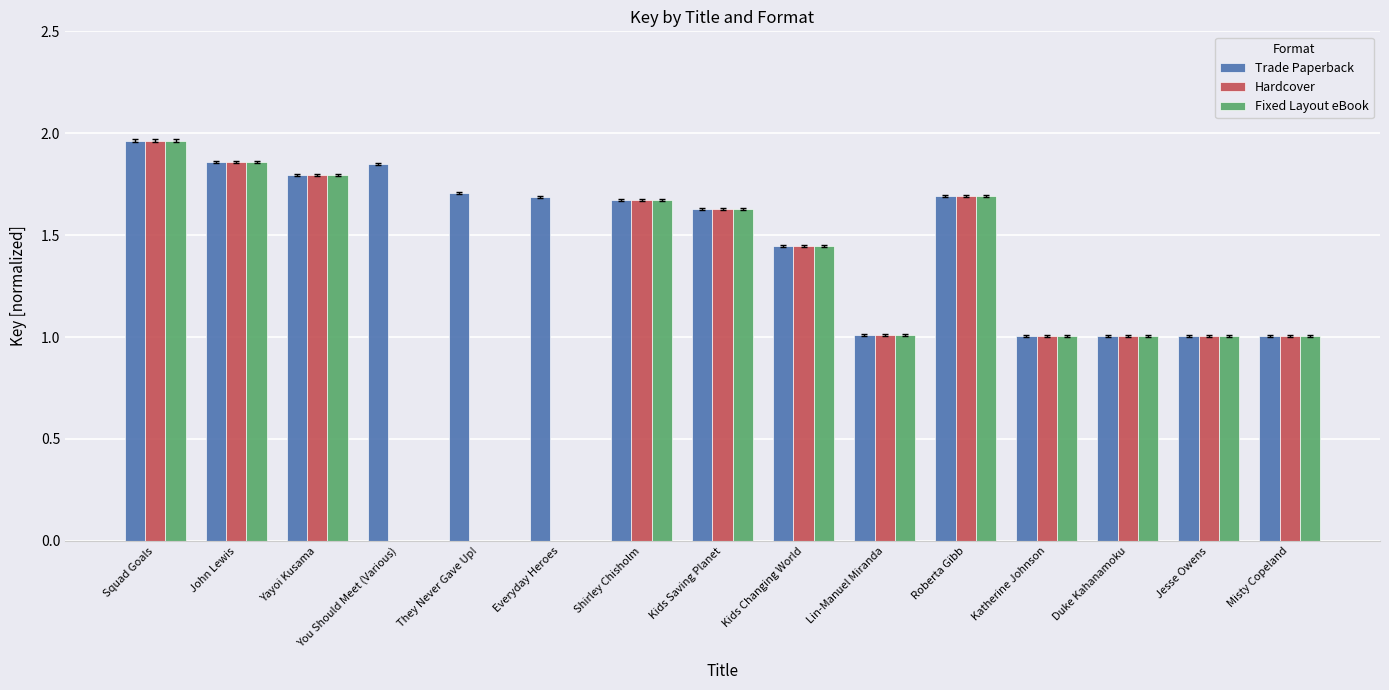

Which label corresponds to the largest value in the chart?

Squad Goals